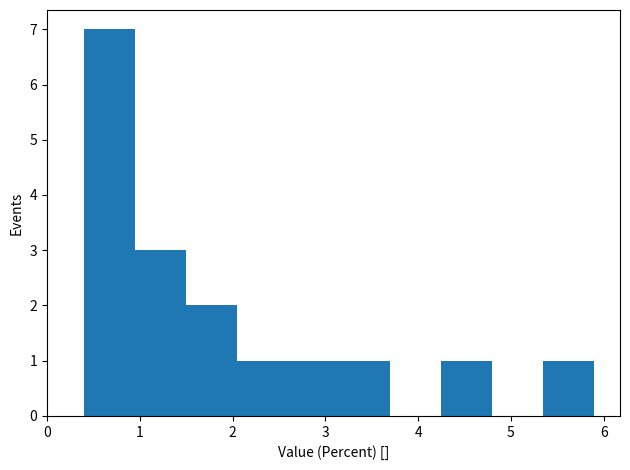

Which range on the x-axis has the tallest bar?

0.40 to 0.95